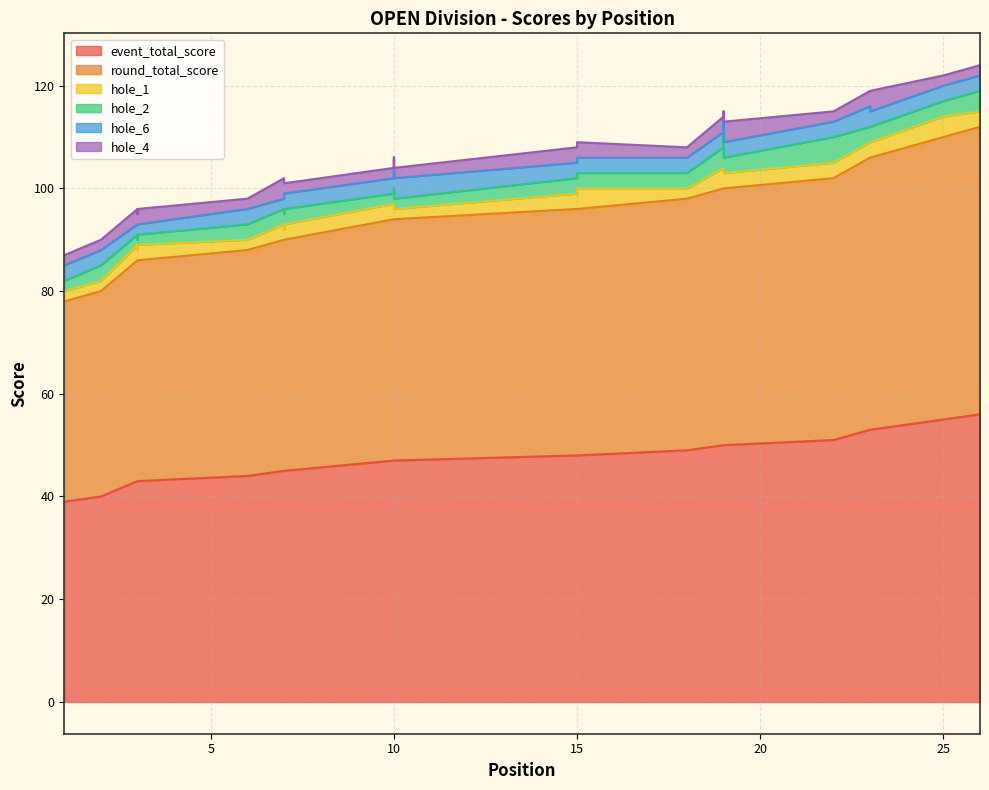

How many lines are shown in the chart?

6